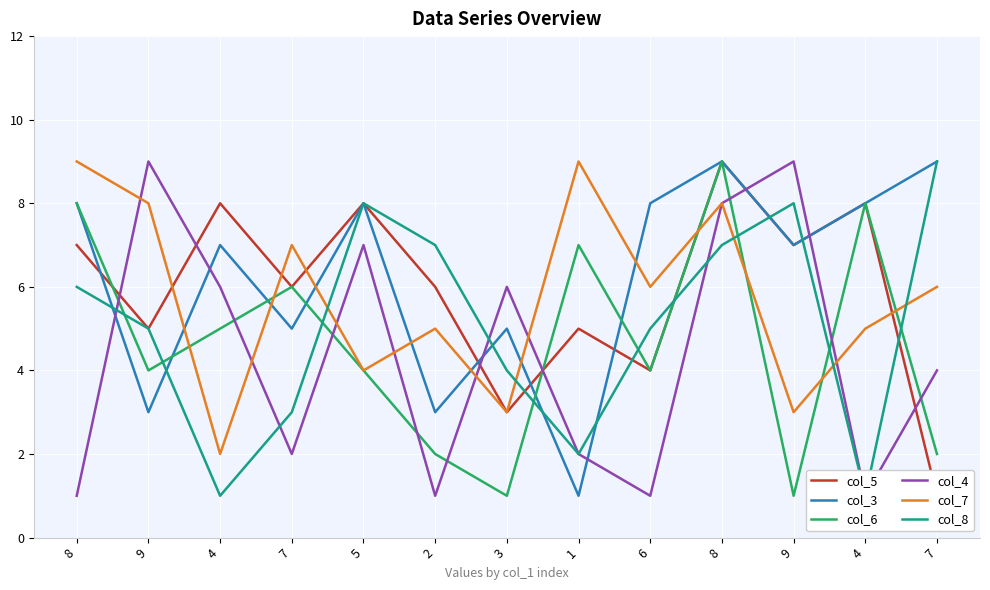

How many interior local peaks does the col_5 series have?

5